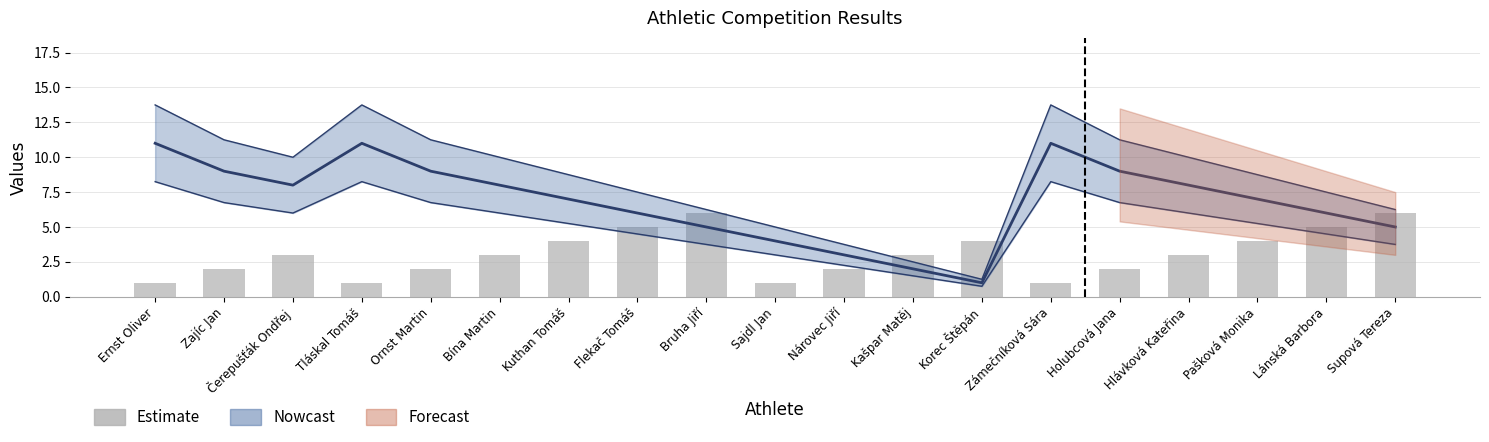

Rank the categories by value from highest to lowest.

Bruha Jiří, Supová Tereza, Flekač Tomáš, Lánská Barbora, Kuthan Tomáš, Korec Štěpán, Pašková Monika, Čerepušťák Ondřej, Bína Martin, Kašpar Matěj, Hlávková Kateřina, Zajíc Jan, Ornst Martin, Nárovec Jiří, Holubcová Jana, Ernst Oliver, Tláskal Tomáš, Sajdl Jan, Zámečníková Sára